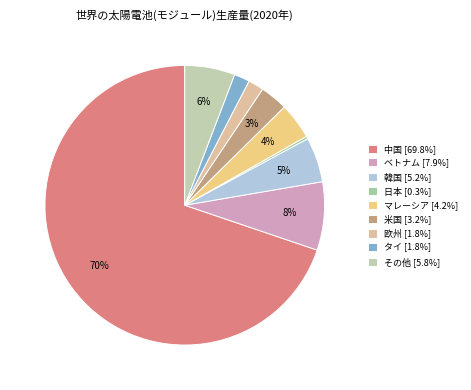

Which slice is the largest?

中国